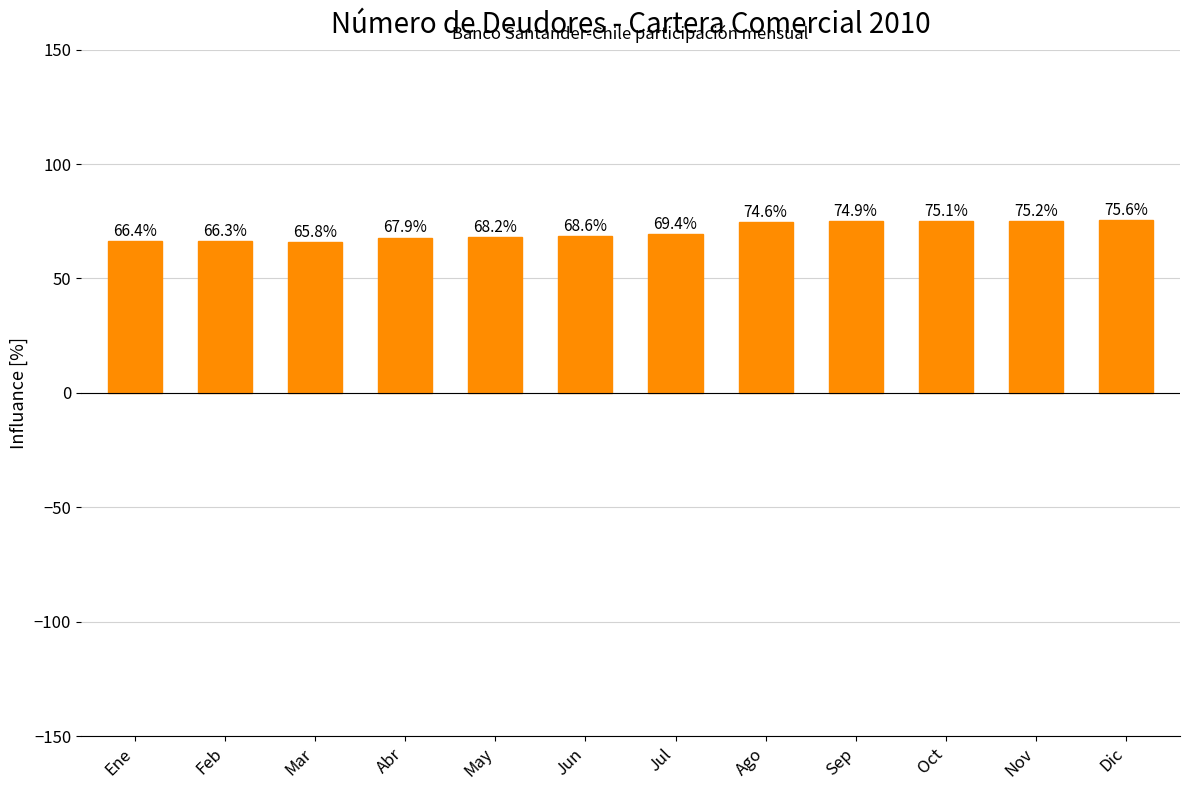

Is it true that the value at Ene is 94.3?

False